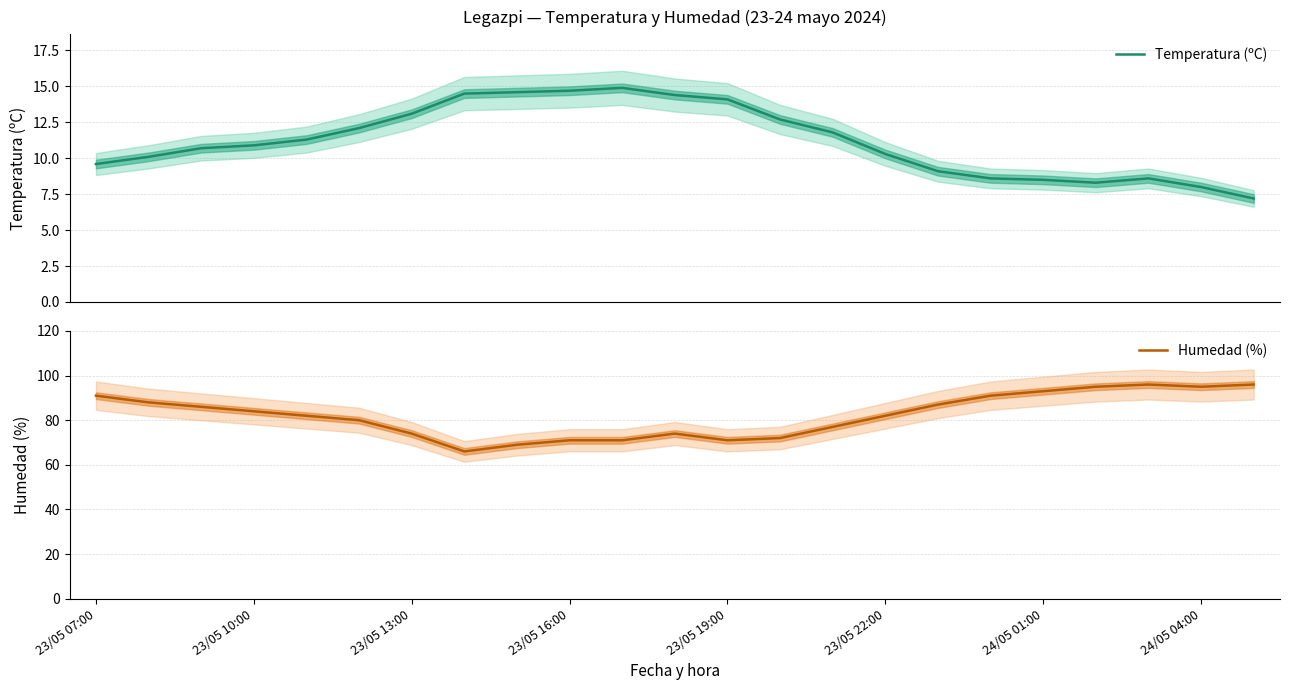

Is this an area chart (filled region under the line)?

No